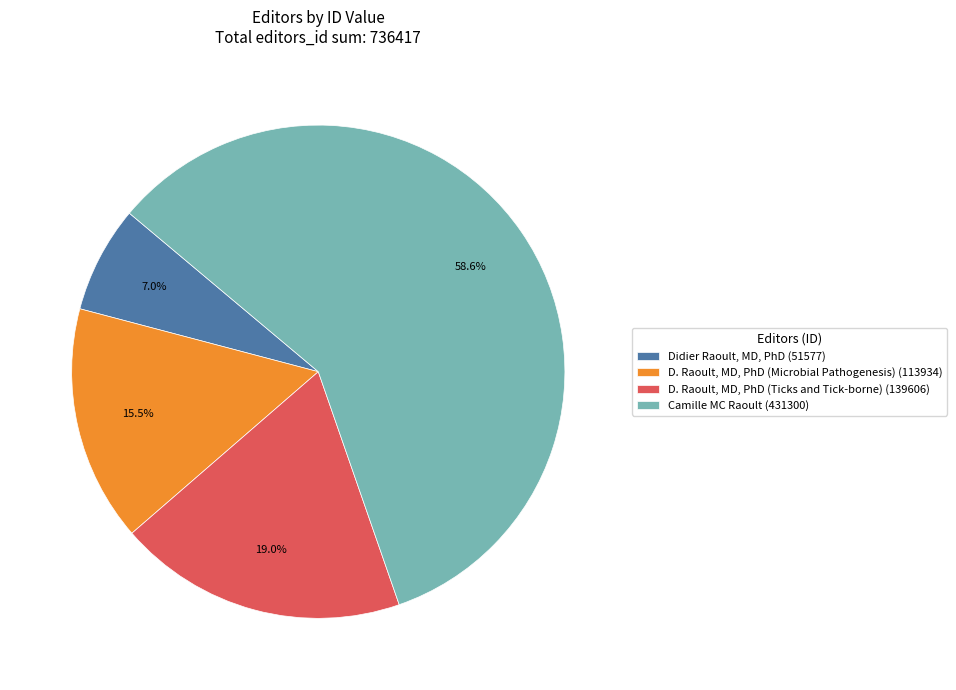

Which slice is the largest?

Camille MC Raoult